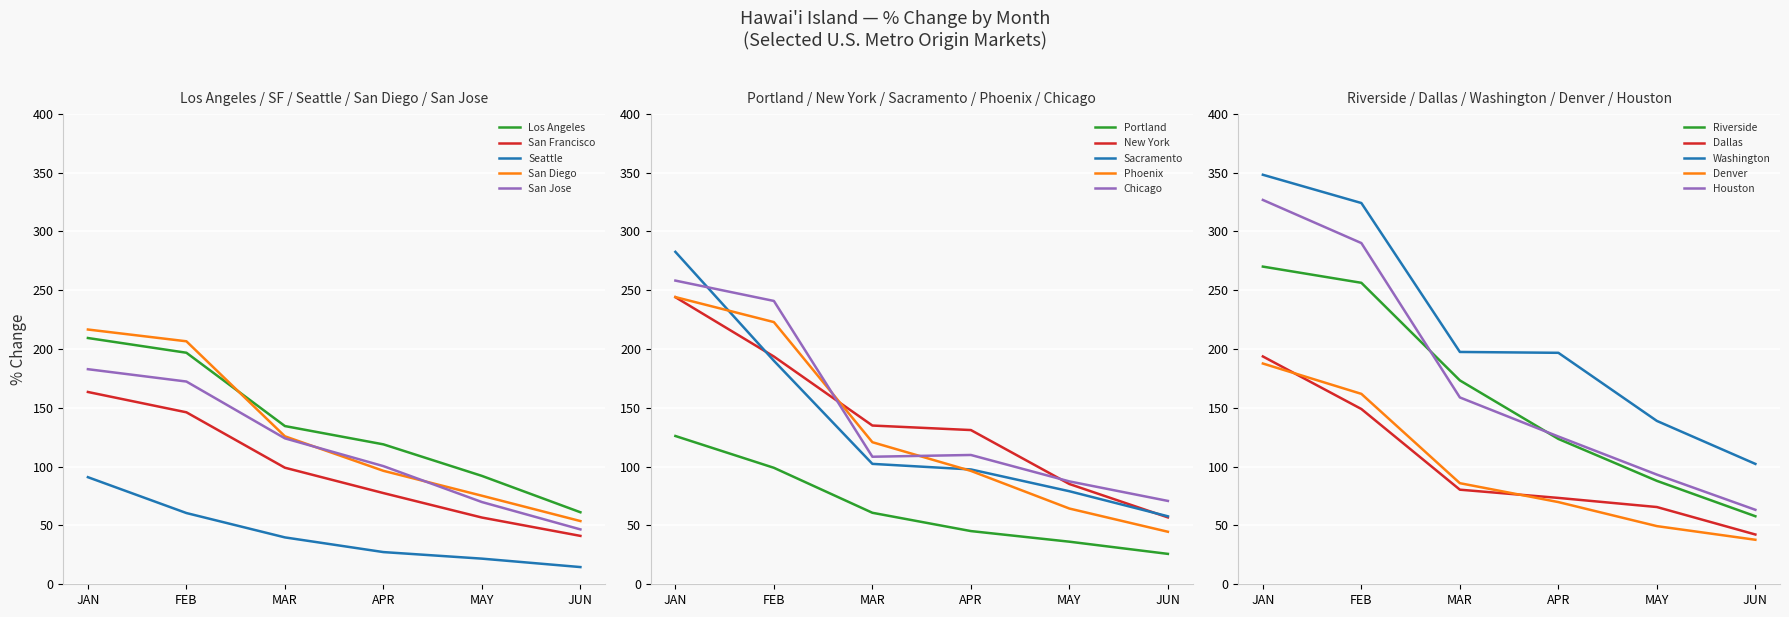

Which label corresponds to the smallest value in the chart?

Seattle-Tacoma-Bellevue WA